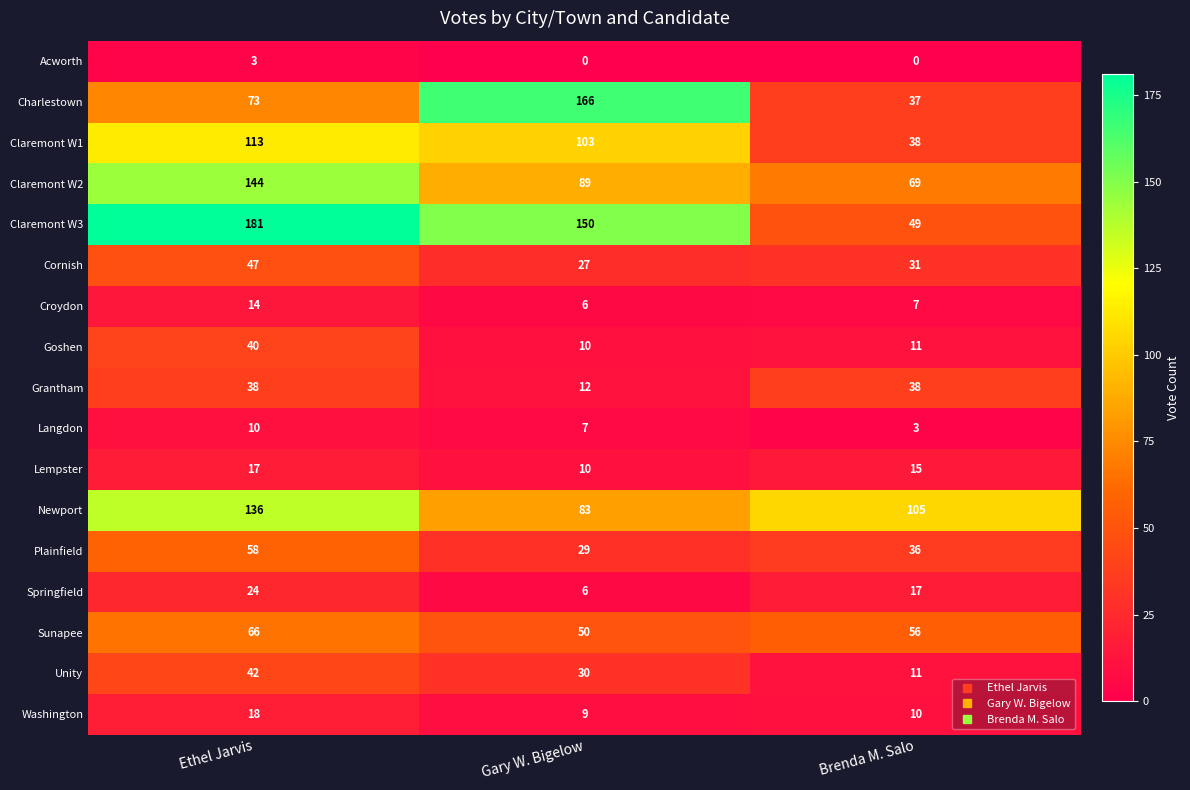

What is the difference between the highest and lowest values at Gary W. Bigelow?

166